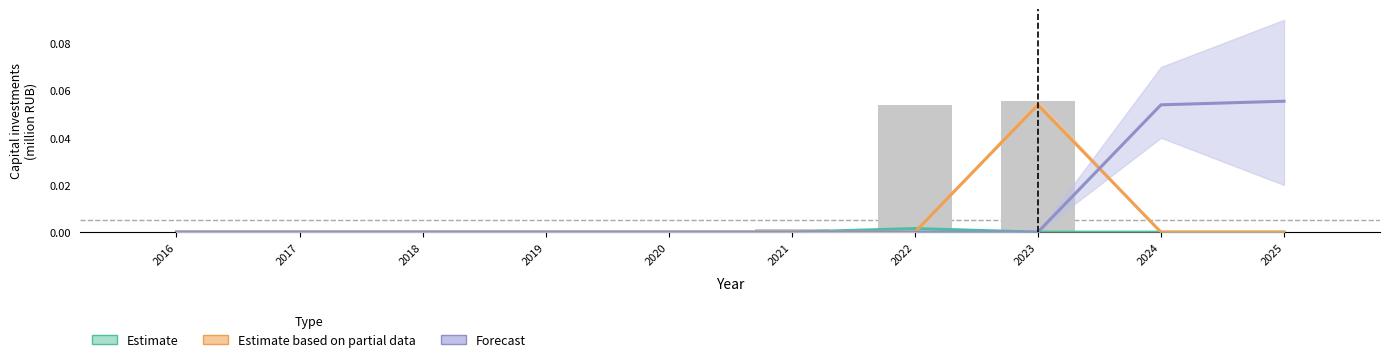

True or false: Forecast has a value of 0.0 at 2022.

True